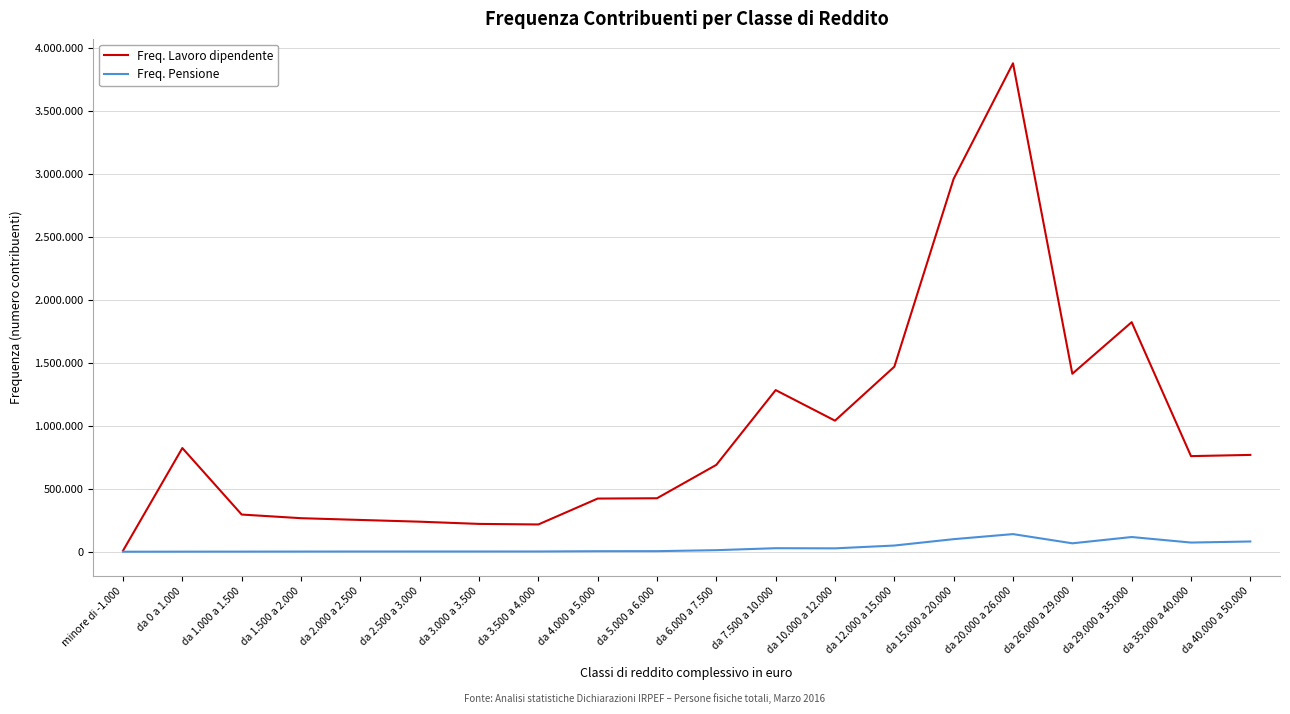

List the series in order of their overall mean, highest first.

Freq. Lavoro dipendente, Freq. Pensione